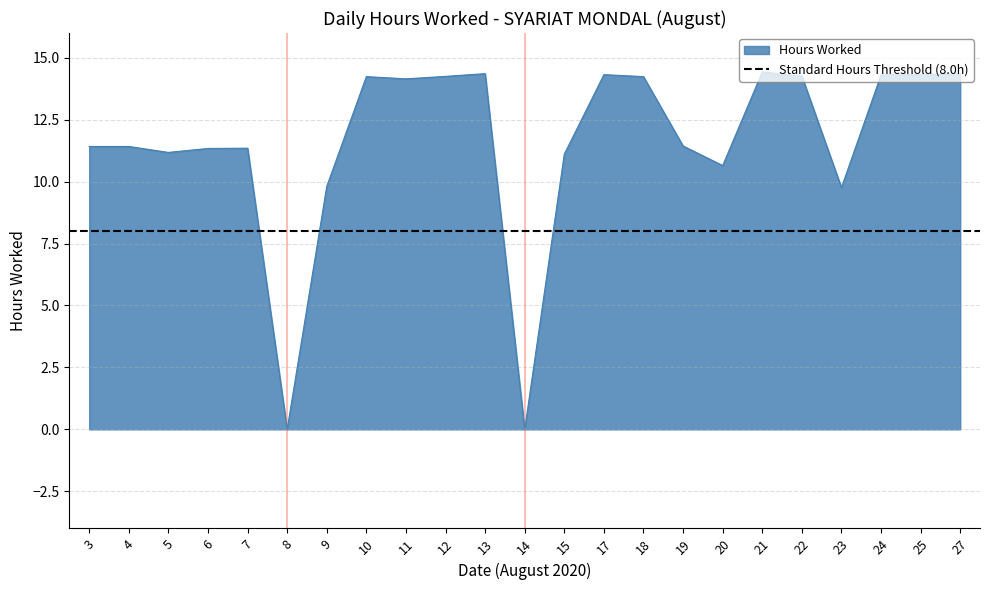

Where is the first local minimum?

5